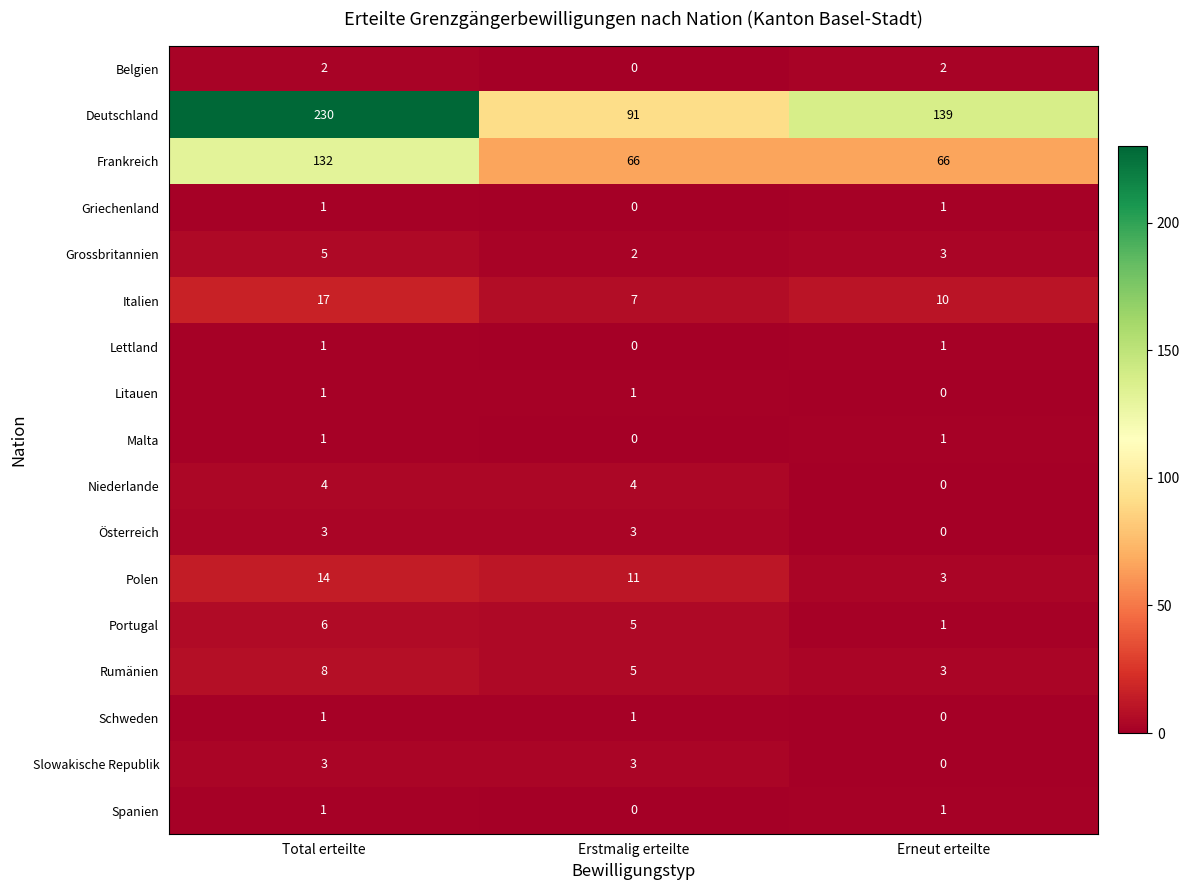

Count the number of data series in this chart.

17